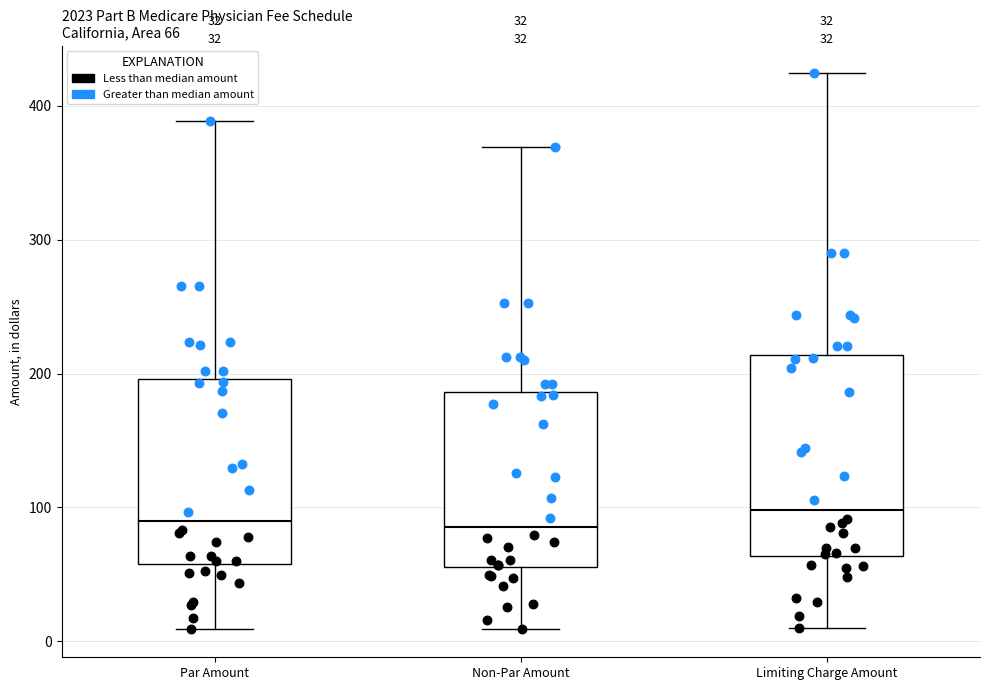

Comparing the boxes themselves (not the whiskers), which one is the tallest?

Limiting Charge Amount